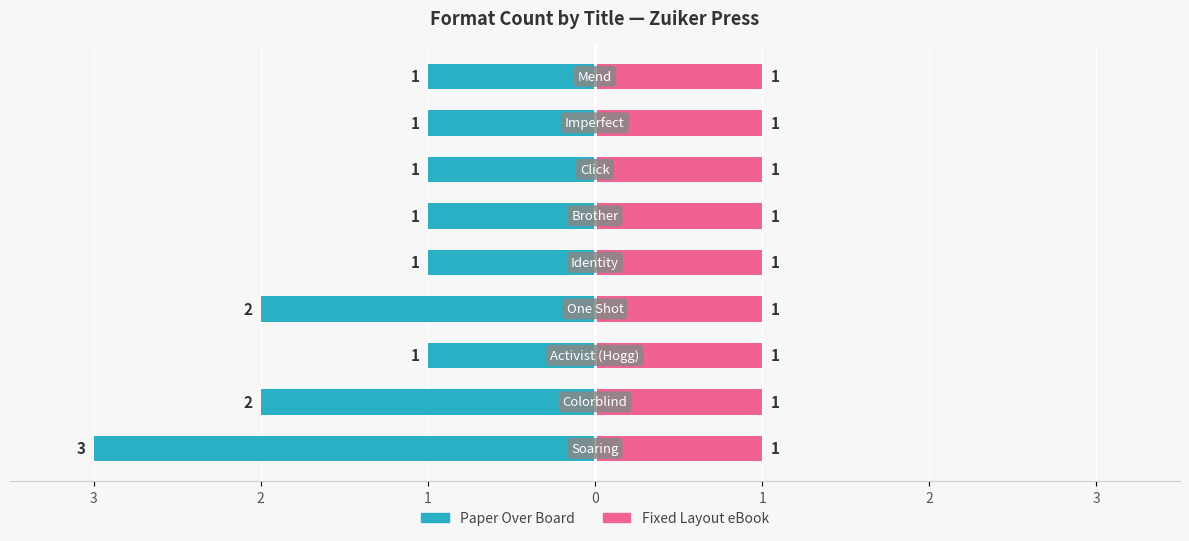

True or false: Fixed Layout eBook has a value of 0.4 at 8.

False